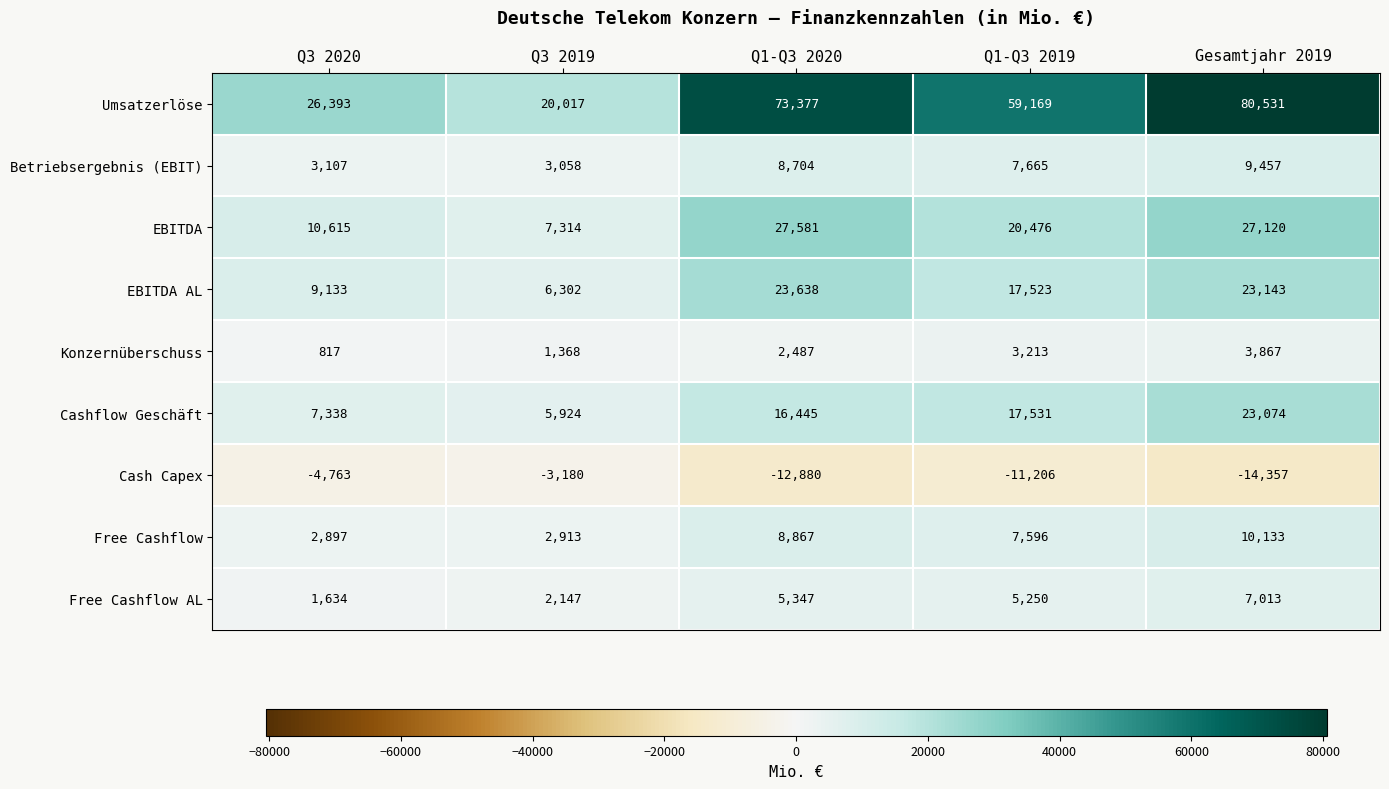

Count the number of data series in this chart.

9